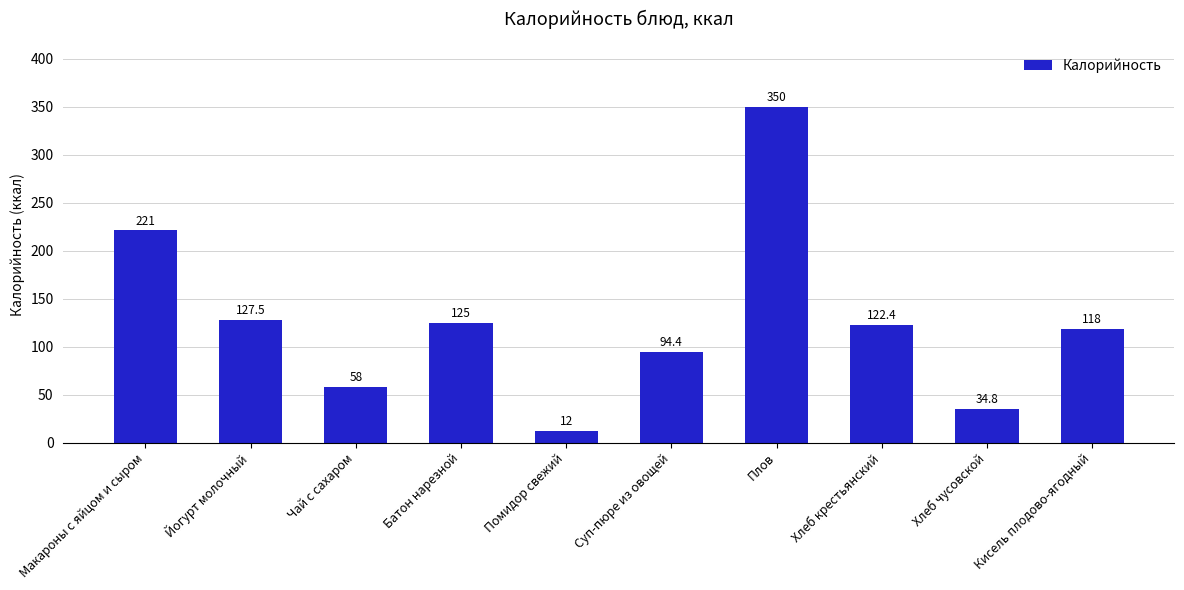

What is the difference between the second highest and minimum values?

209.0